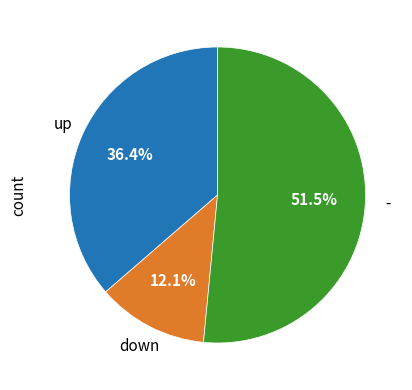

Between up and down, which is larger?

up